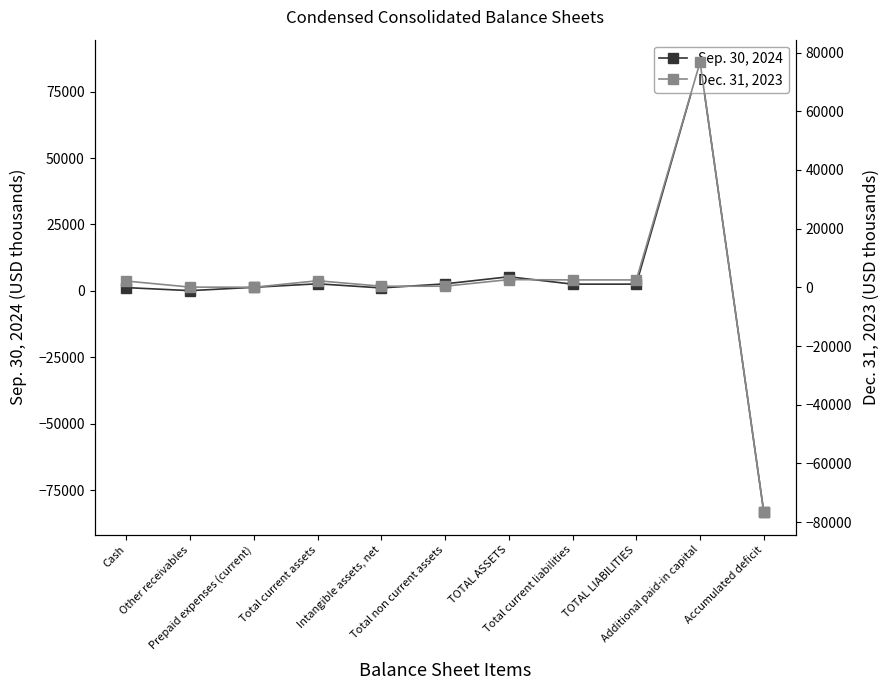

Reading left to right, transcribe all the data shown in this chart.

Sep. 30, 2024: 1230	86	1349	2665	1109	2646	5311	2535	2535	86074	-83299
Dec. 31, 2023: 2143	84	28	2255	386	386	2641	2532	2532	76733	-76624